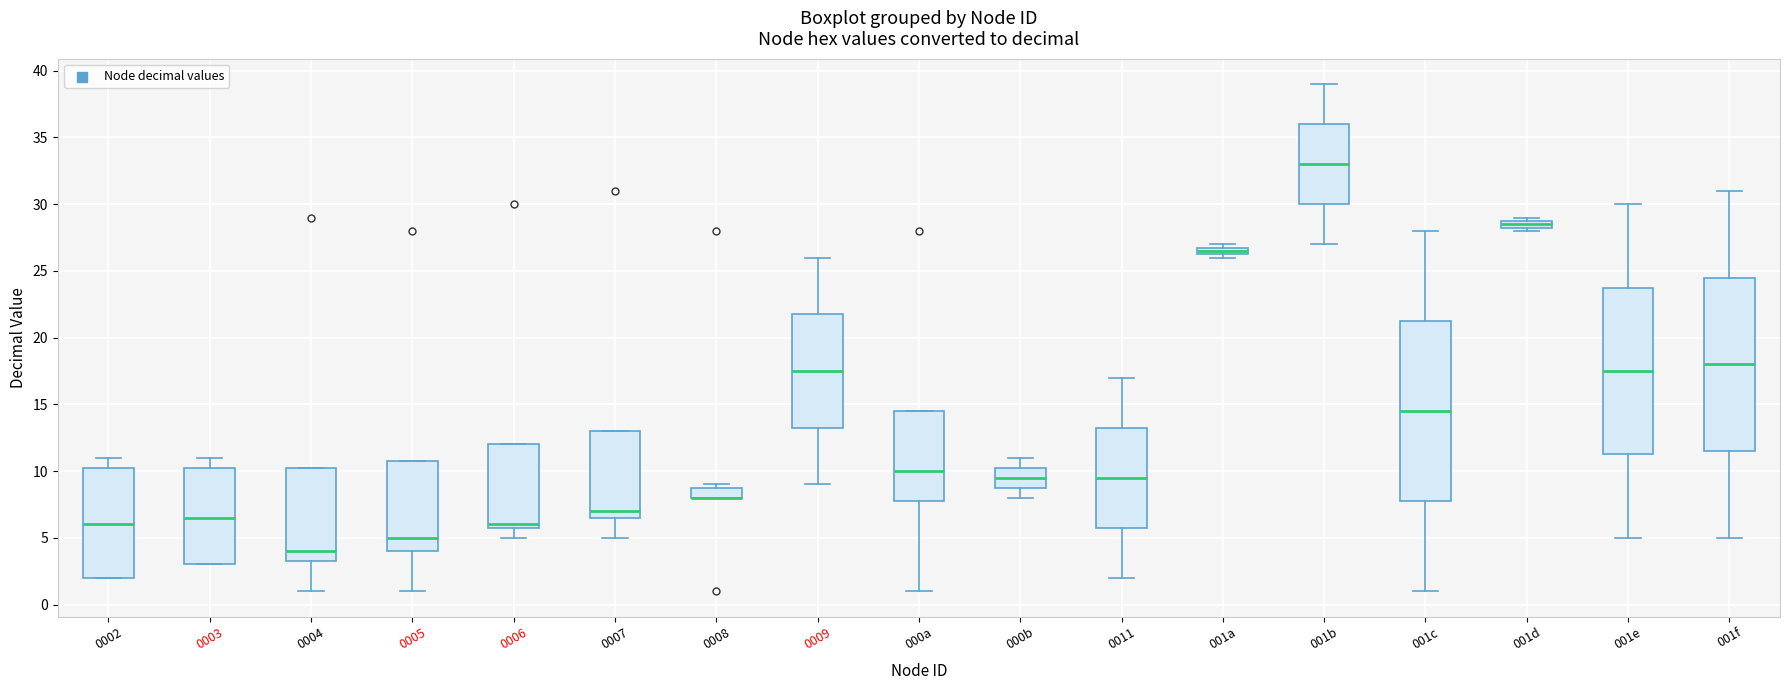

Where is the upper edge of the box for 0006 on the y-axis? The values are not printed on the chart, so give them approximately, as read against the axis.

12.0